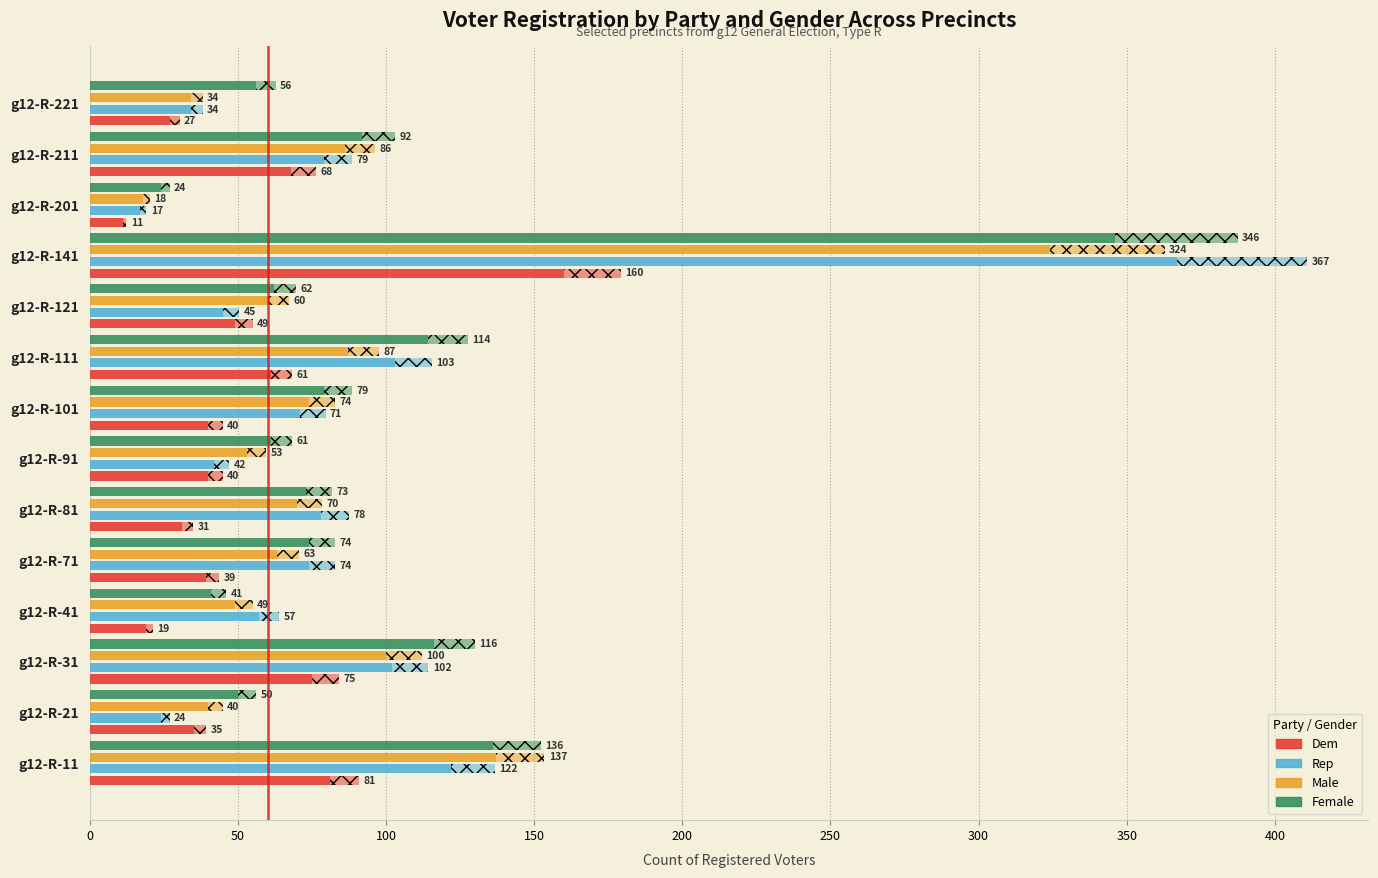

Which series has the widest spread of values?

rep